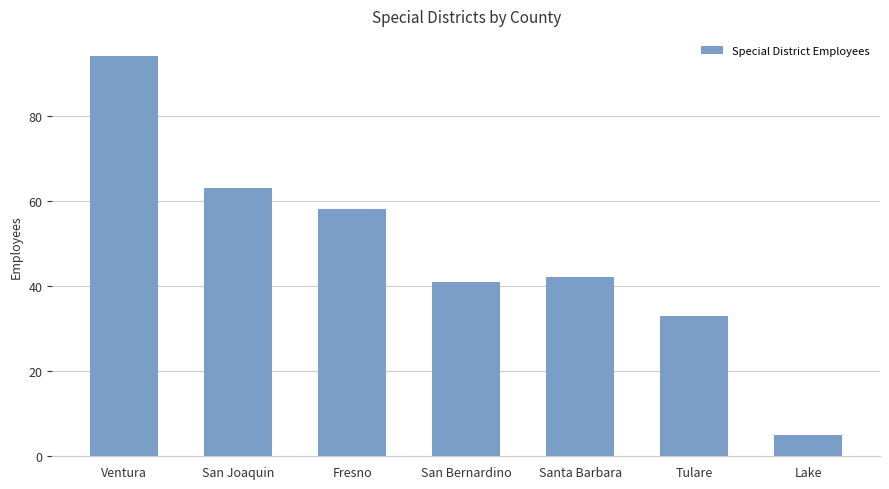

Reading left to right, what are all the values shown in this chart?

94	63	58	41	42	33	5